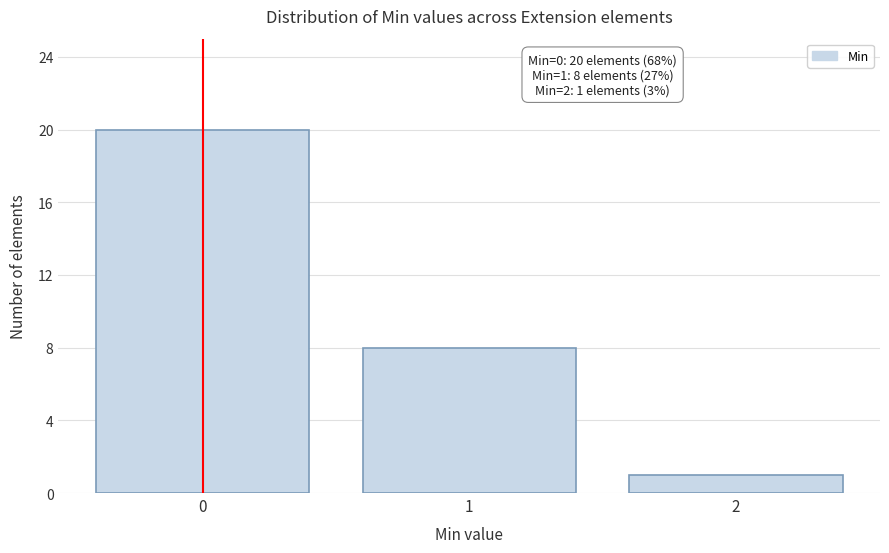

Reading right to left, transcribe all the data shown in this chart.

1	8	20